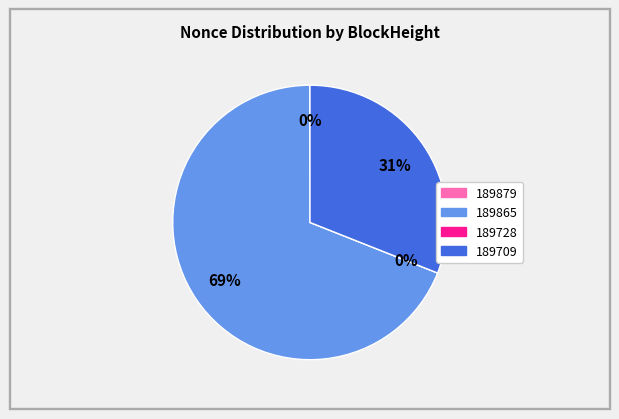

Which category has the biggest portion of the pie?

189865